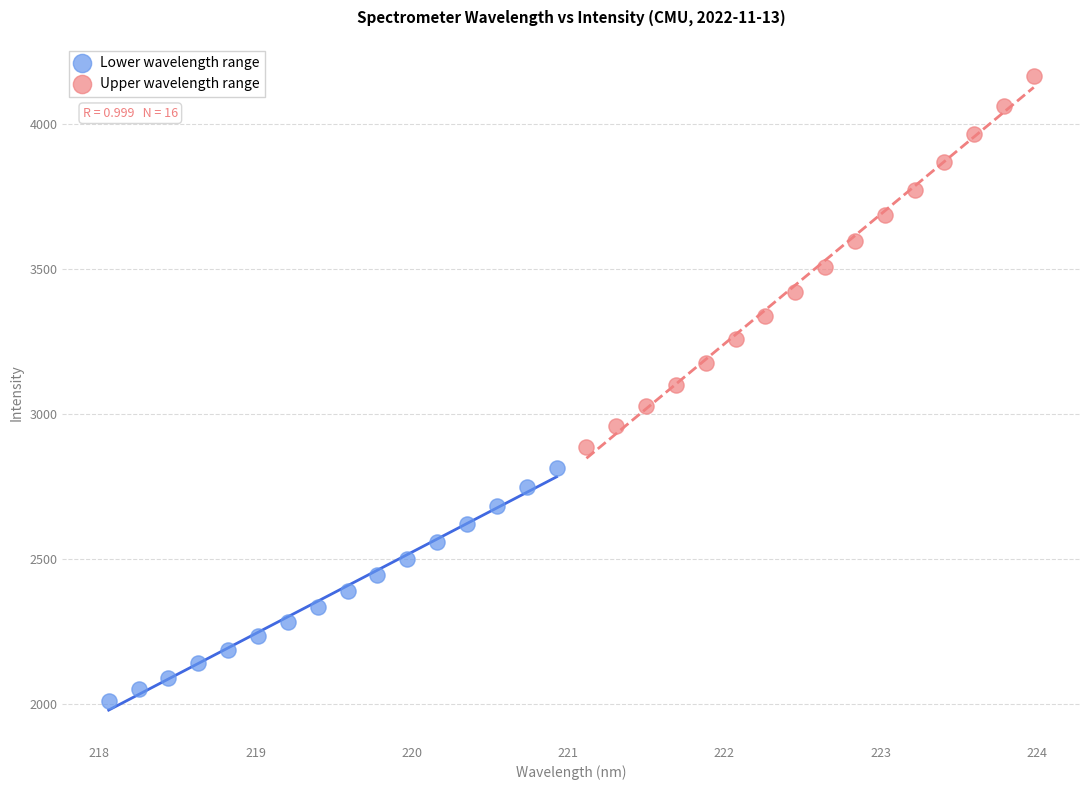

Which series reaches the minimum Y coordinate?

Lower wavelength range